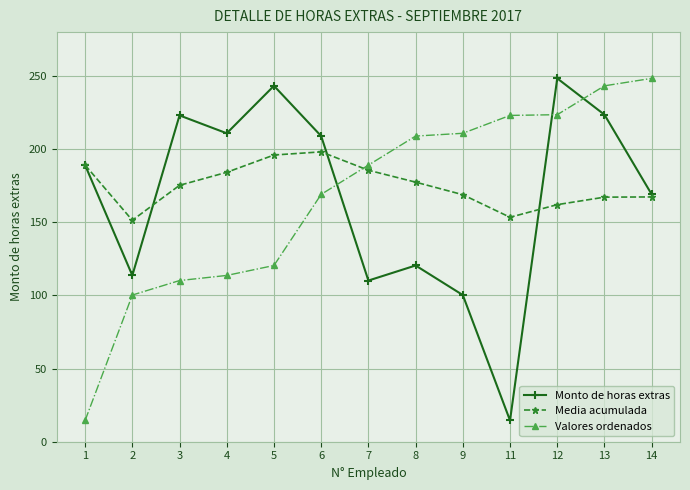

What is the greatest value displayed?

248.4